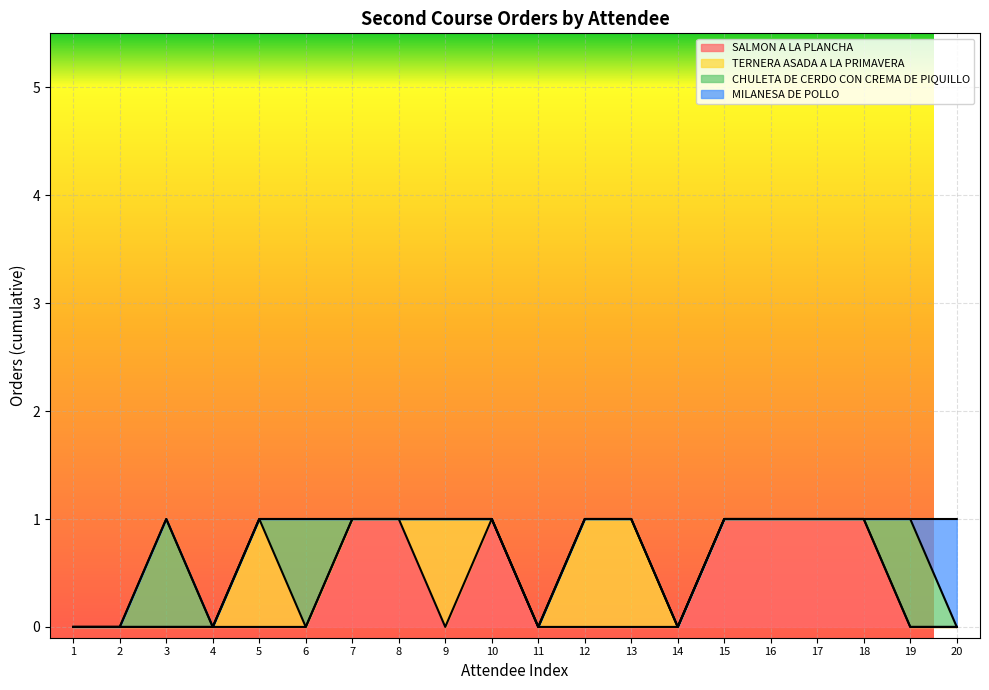

Rank the series by their maximum value, from lowest to highest.

SALMON A LA PLANCHA, TERNERA ASADA A LA PRIMAVERA, CHULETA DE CERDO CON CREMA DE PIQUILLO, MILANESA DE POLLO